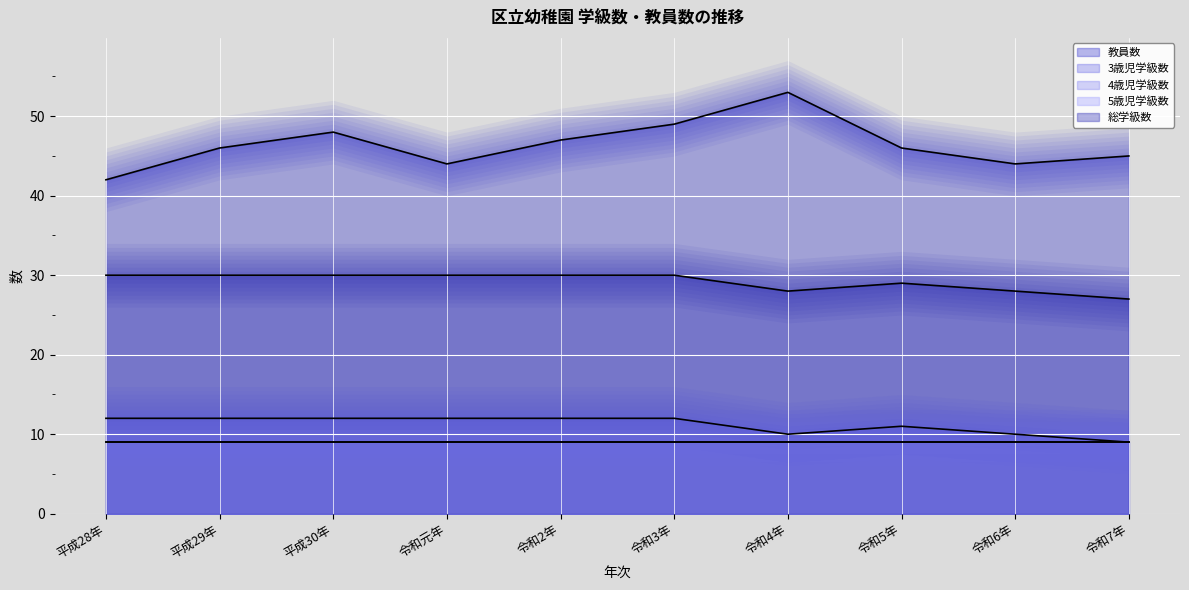

What is the sum of all 教員数 values?

464